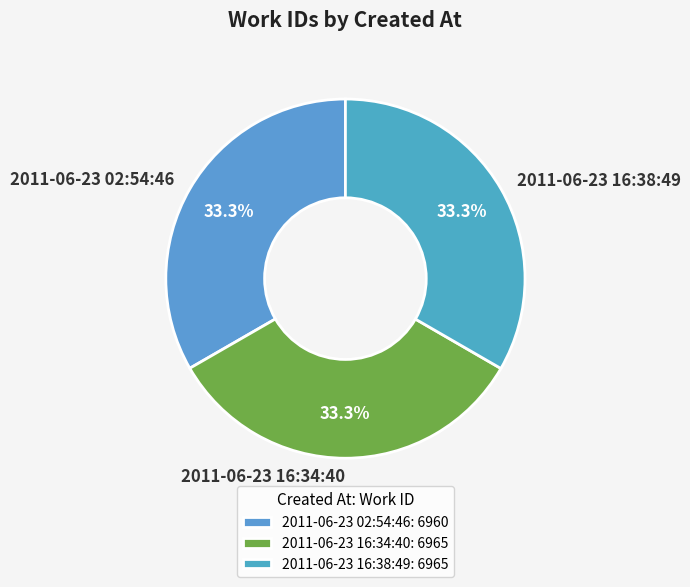

Is it true that 2011-06-23 02:54:46 is 33% of the pie?

True